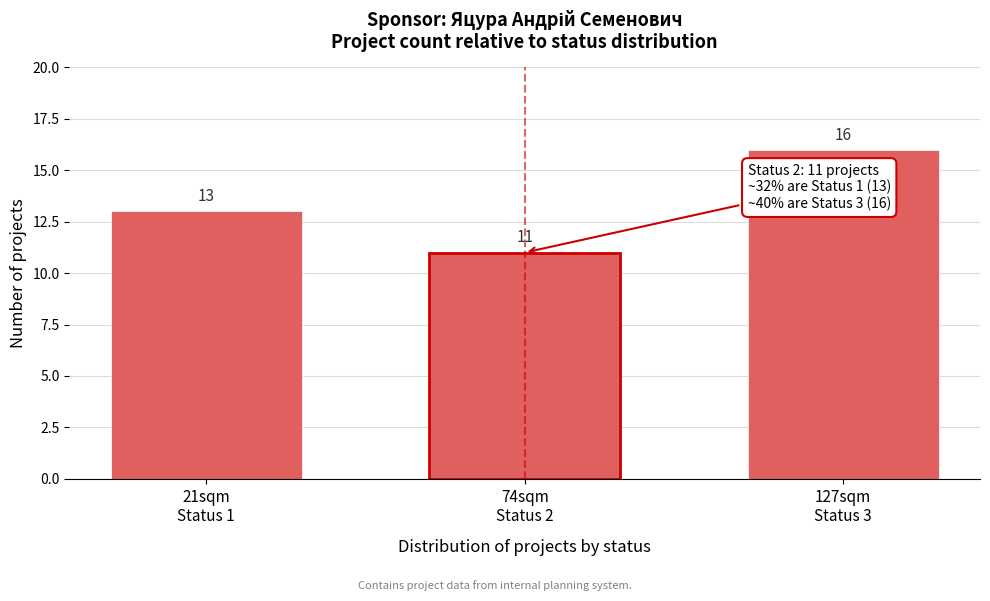

Reading left to right, transcribe all the data shown in this chart.

13	11	16